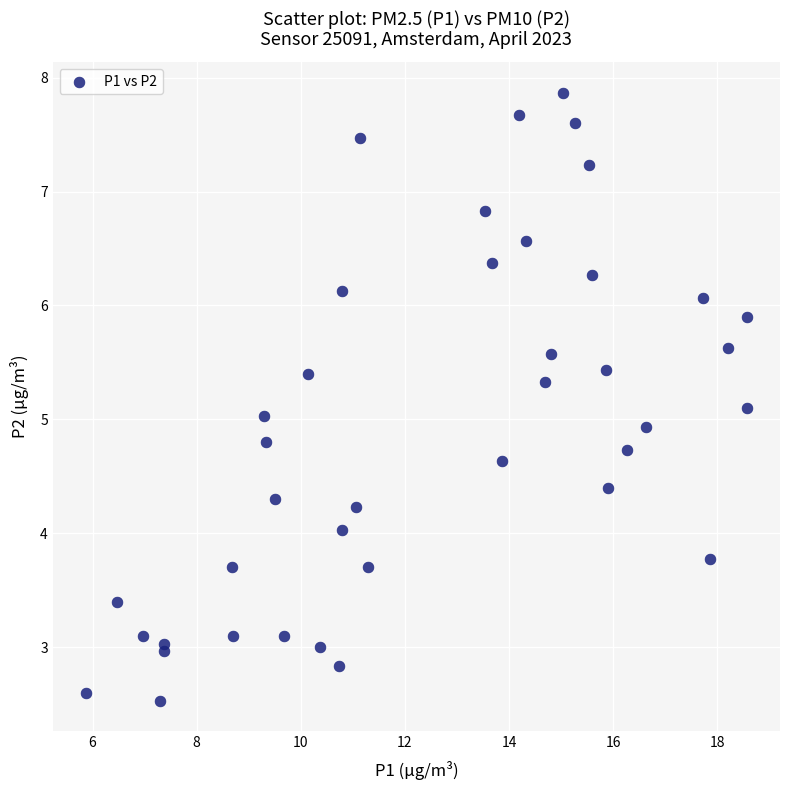

What is the range of X values (max minus min)?

12.7